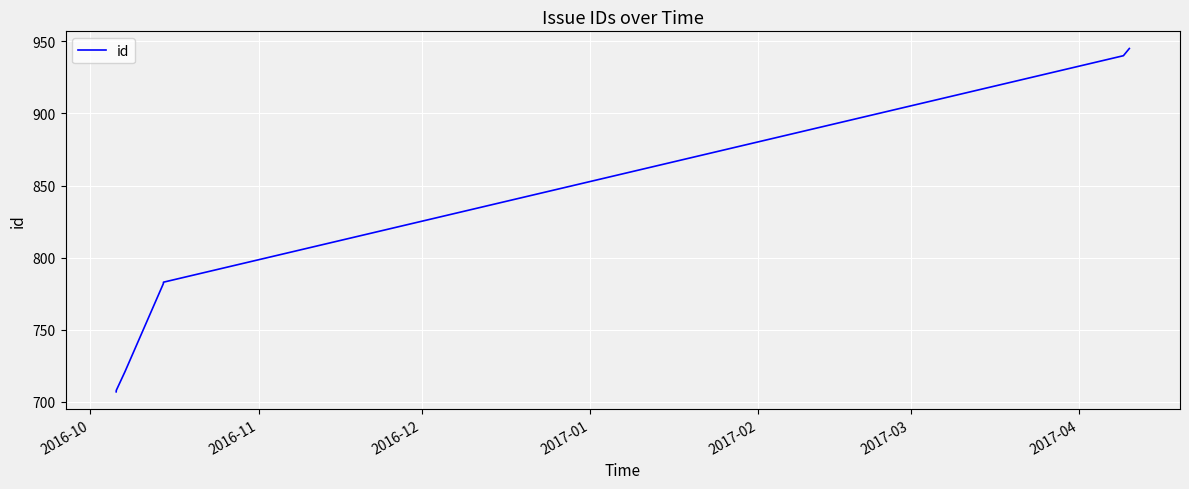

What is the sum of all values?

5586